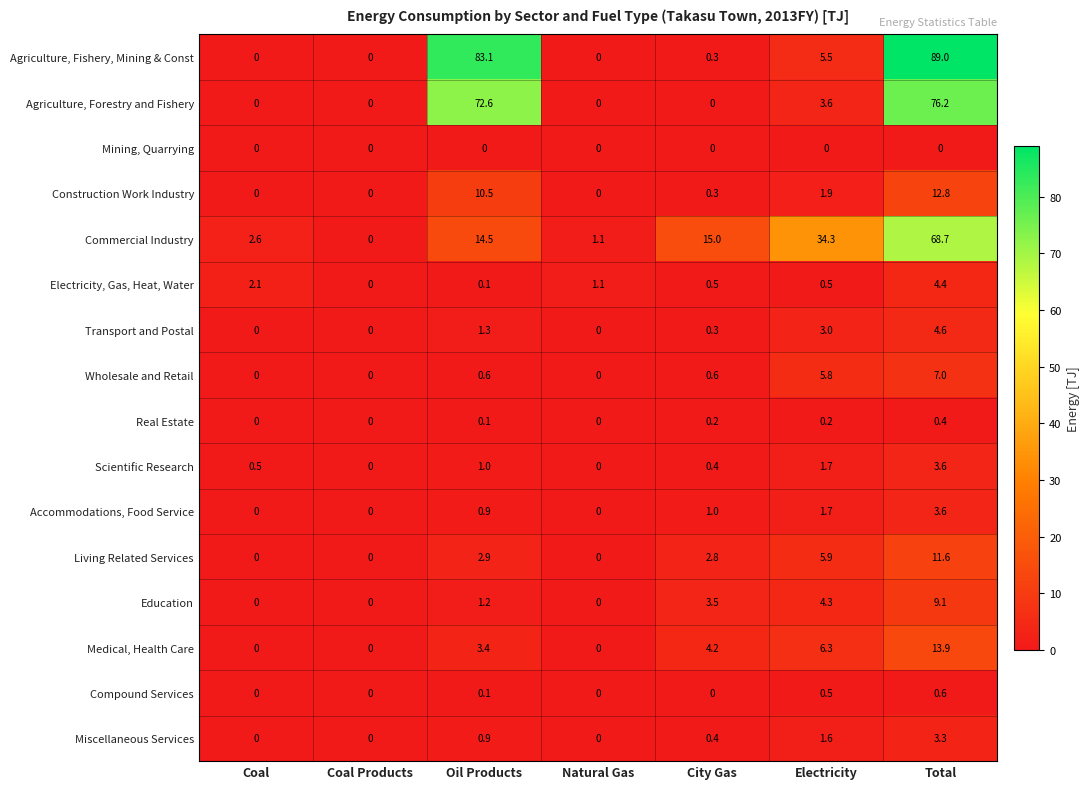

Which series has the largest range (max minus min)?

Agriculture, Fishery, Mining & Const